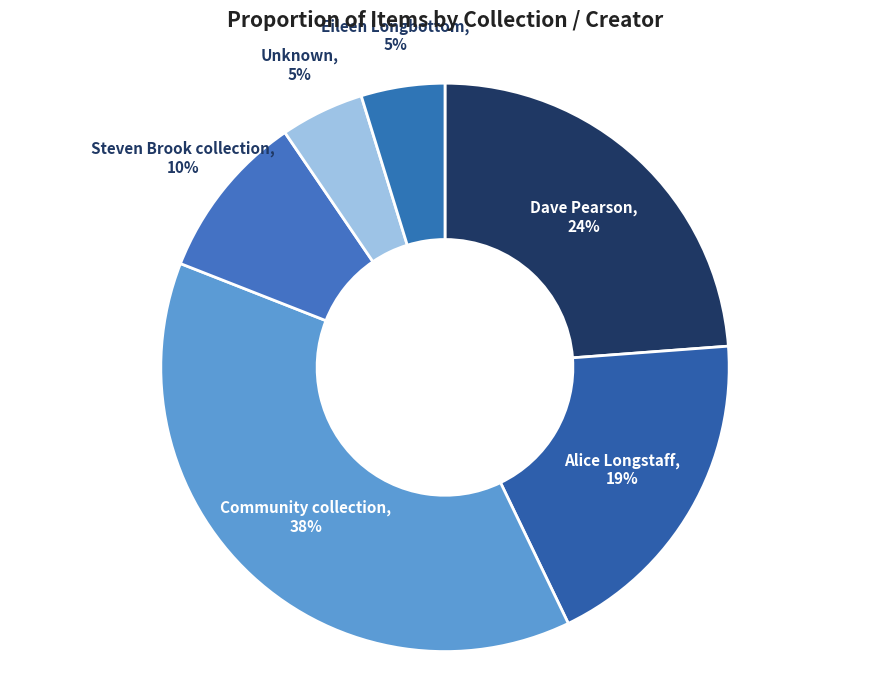

How many segments does this pie chart have?

6